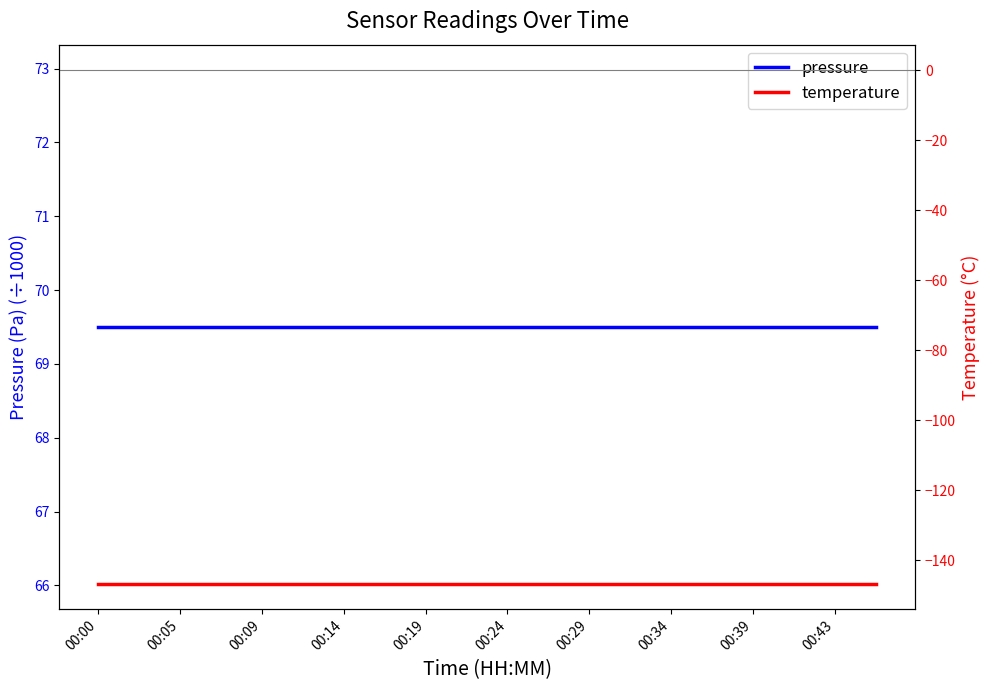

What are all the series names shown in the legend?

pressure, temperature